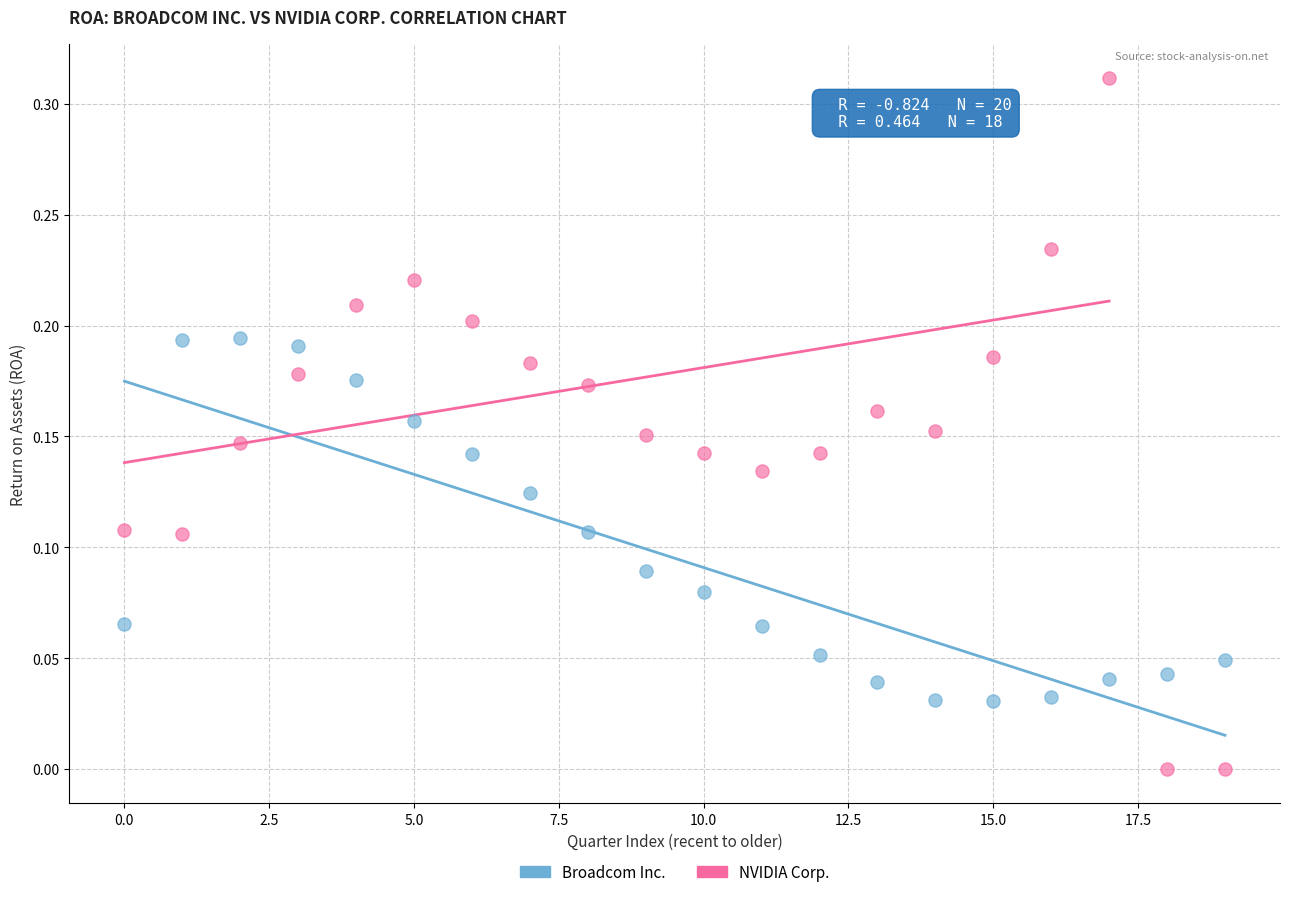

Which series has the largest Y range (max minus min)?

NVIDIA Corp.